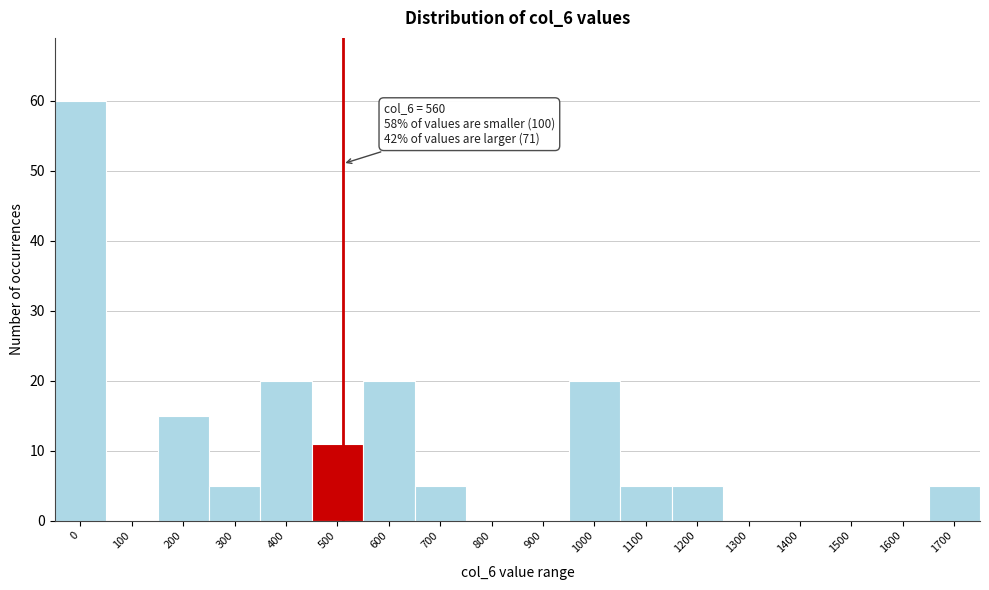

Reading left to right, list all the values displayed in this chart.

0=60	100=0	200=15	300=5	400=20	500=11	600=20	700=5	800=0	900=0	1000=20	1100=5	1200=5	1300=0	1400=0	1500=0	1600=0	1700=5